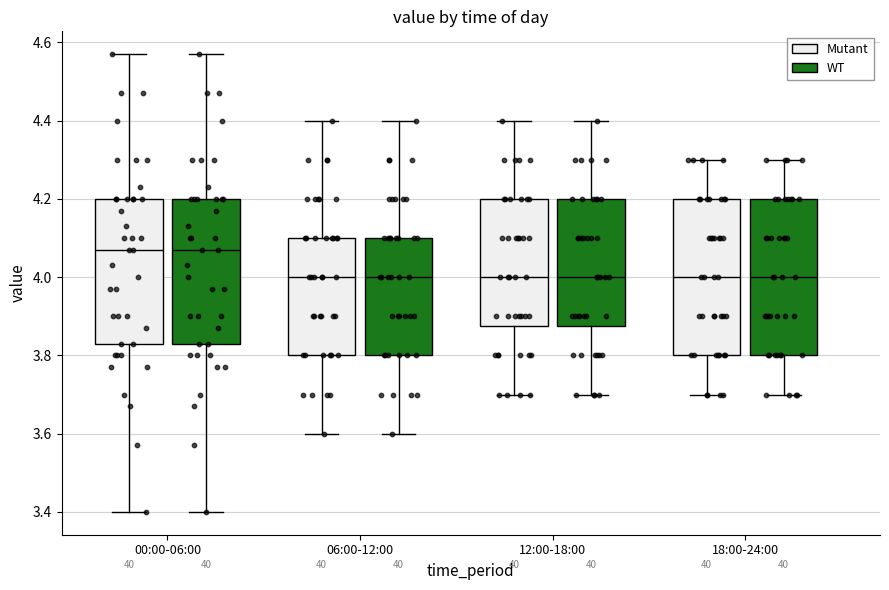

Where is the upper edge of the box for 06:00-12:00 (Mutant) on the y-axis? The values are not printed on the chart, so give them approximately, as read against the axis.

4.10